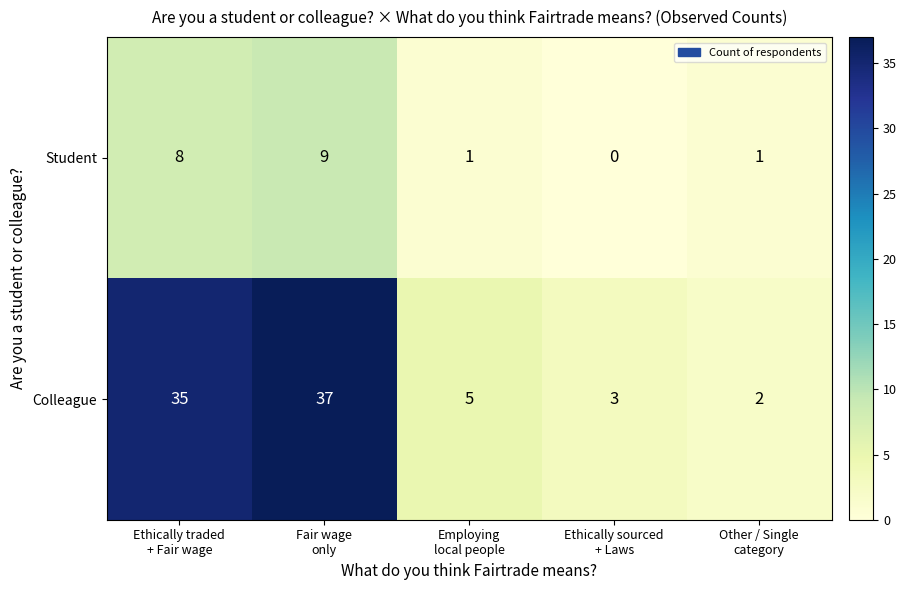

What is the difference between the maximum and minimum values in the Student series?

9